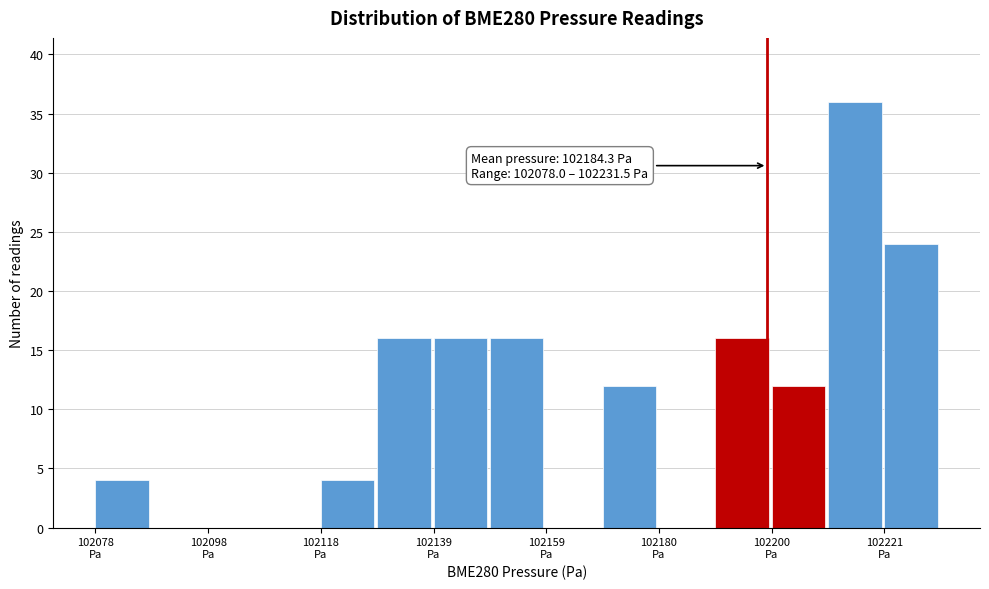

Around what value on the x-axis is the tallest bar? Give the approximate position of its centre, as read against the axis.

102215